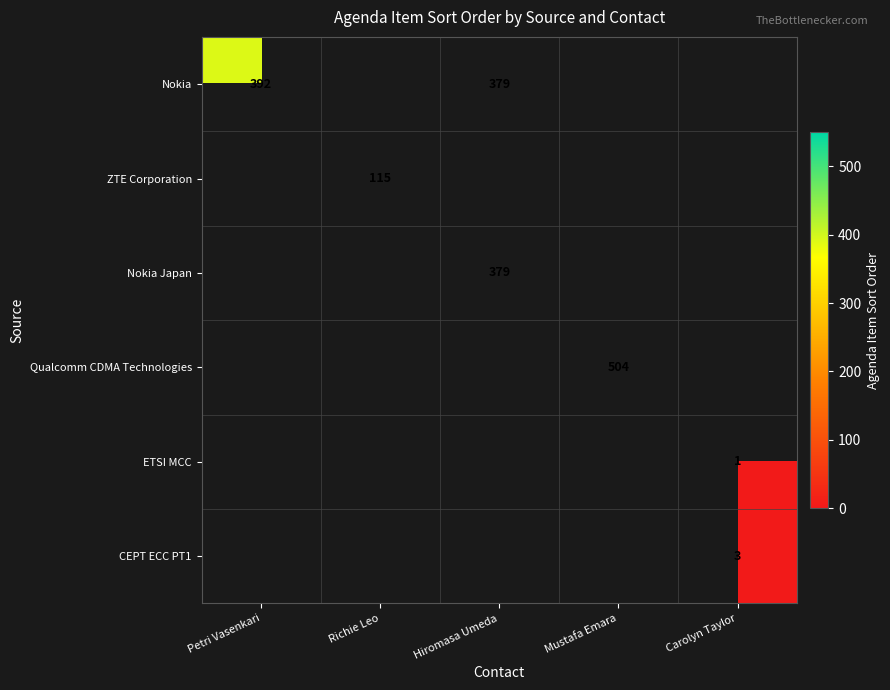

The value of Qualcomm CDMA Technologies at Mustafa Emara is 504. True or false?

True